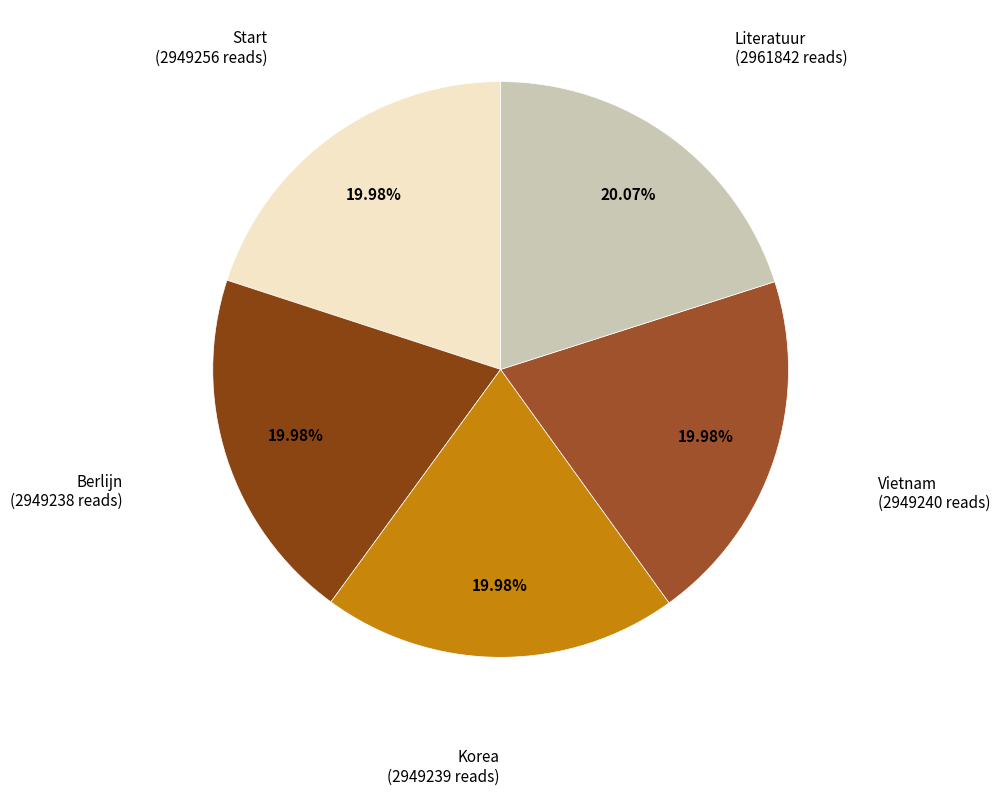

Is there any slice that represents more than half of the pie?

No